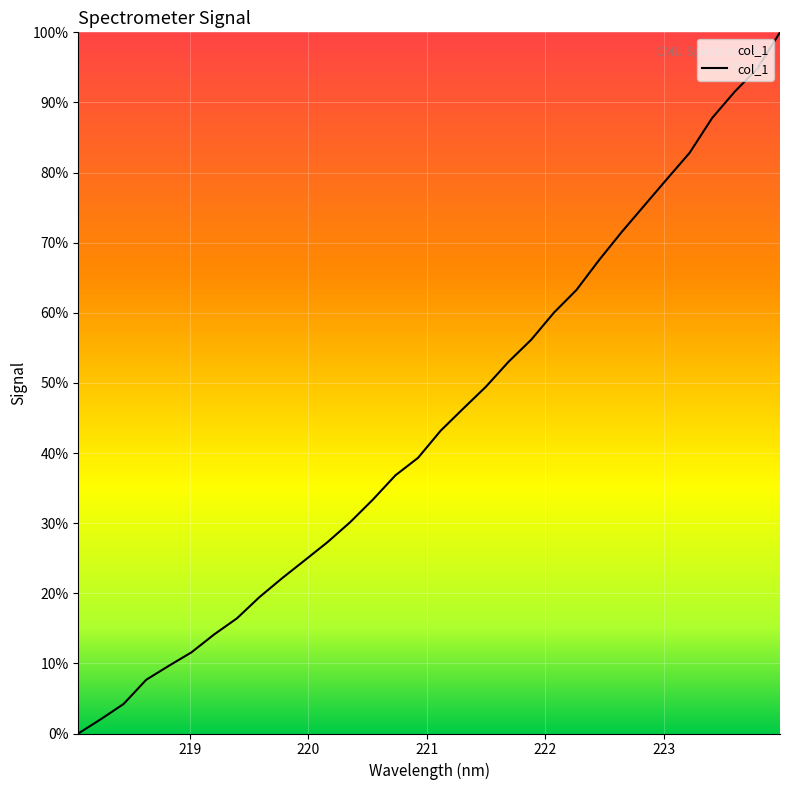

What is the maximum value shown in the chart?

100.0